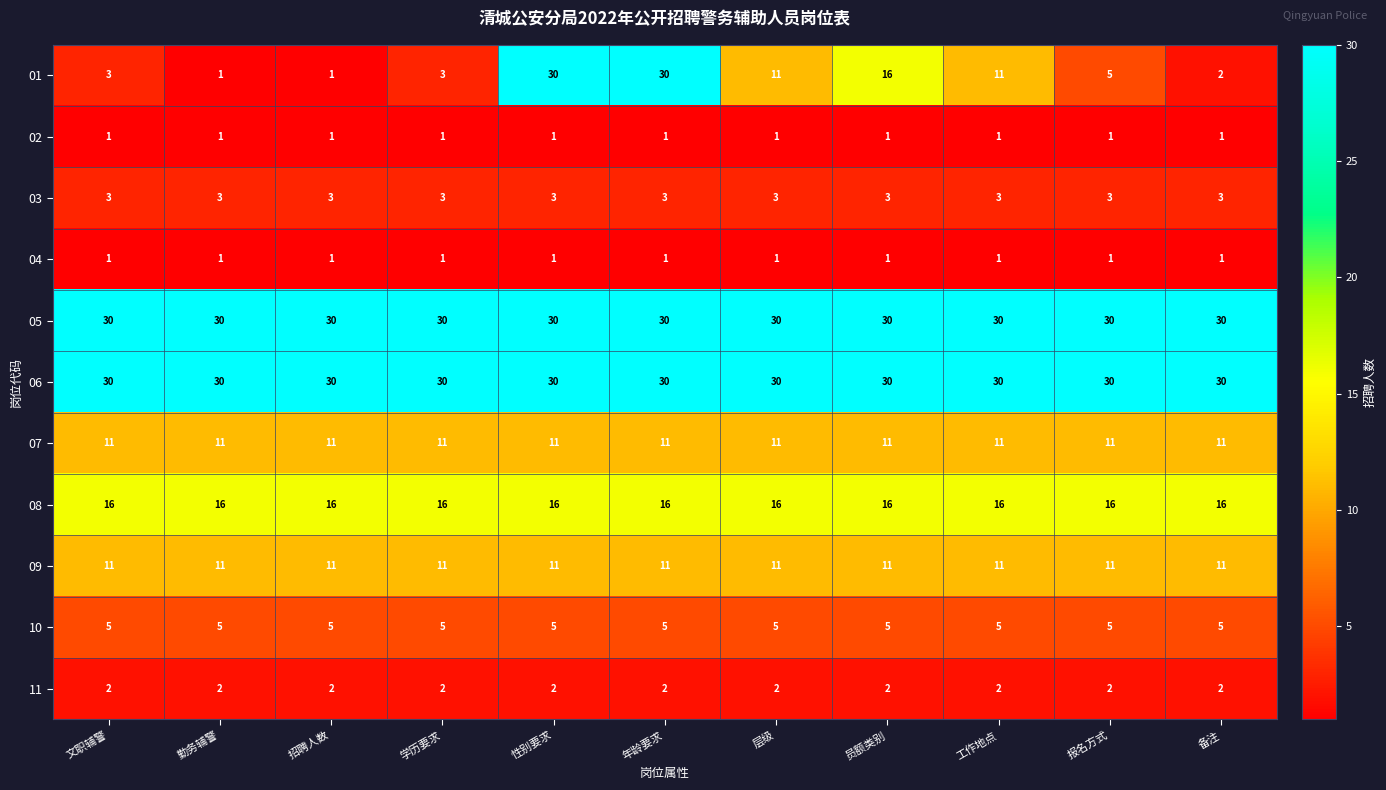

What is the spread (max minus min) of values at 招聘人数?

29